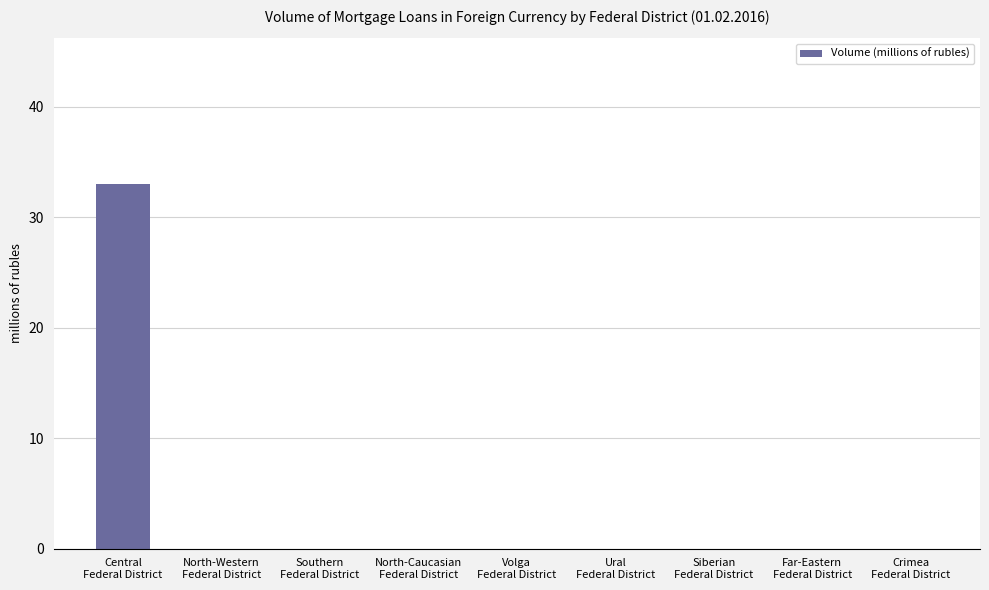

How many distinct data groups are displayed?

1